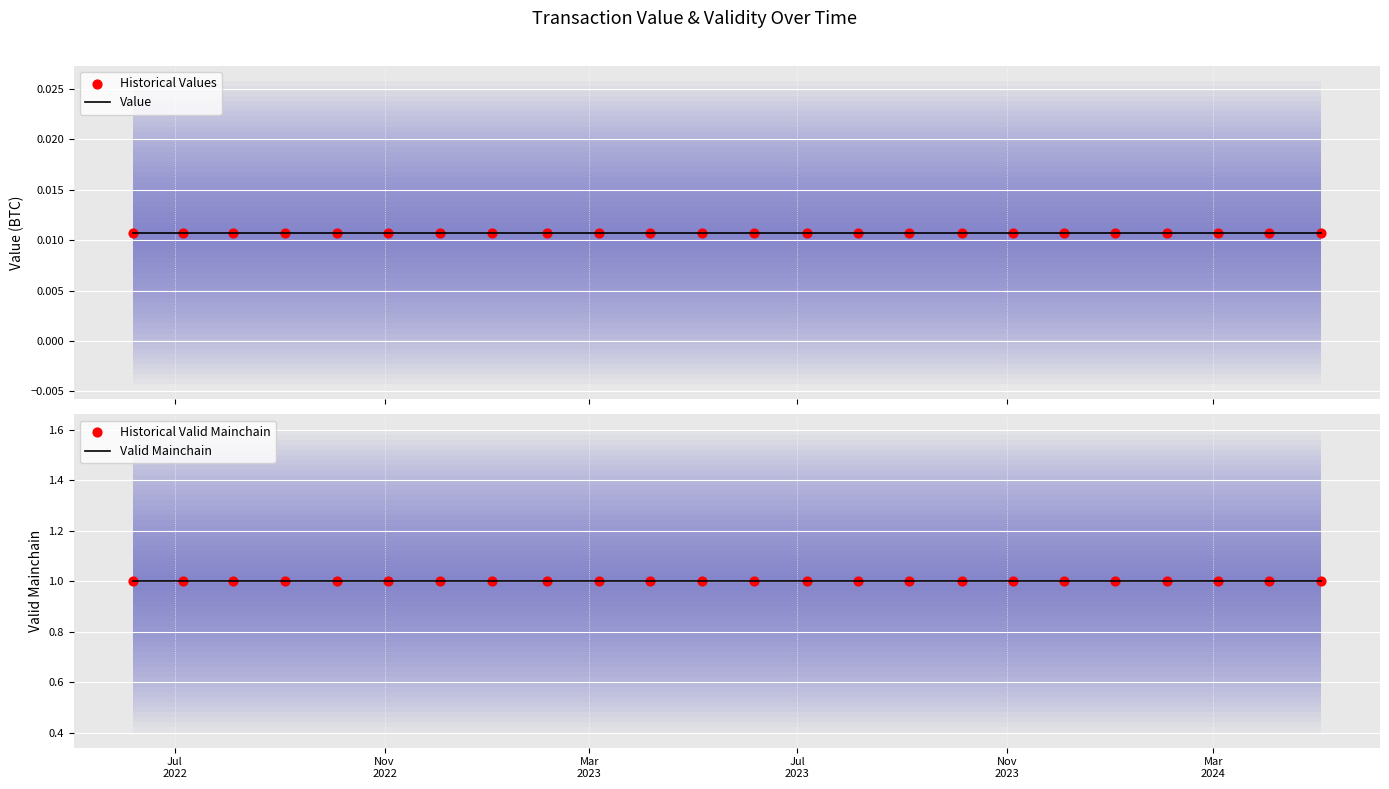

At how many categories does at least one series exceed 0?

24